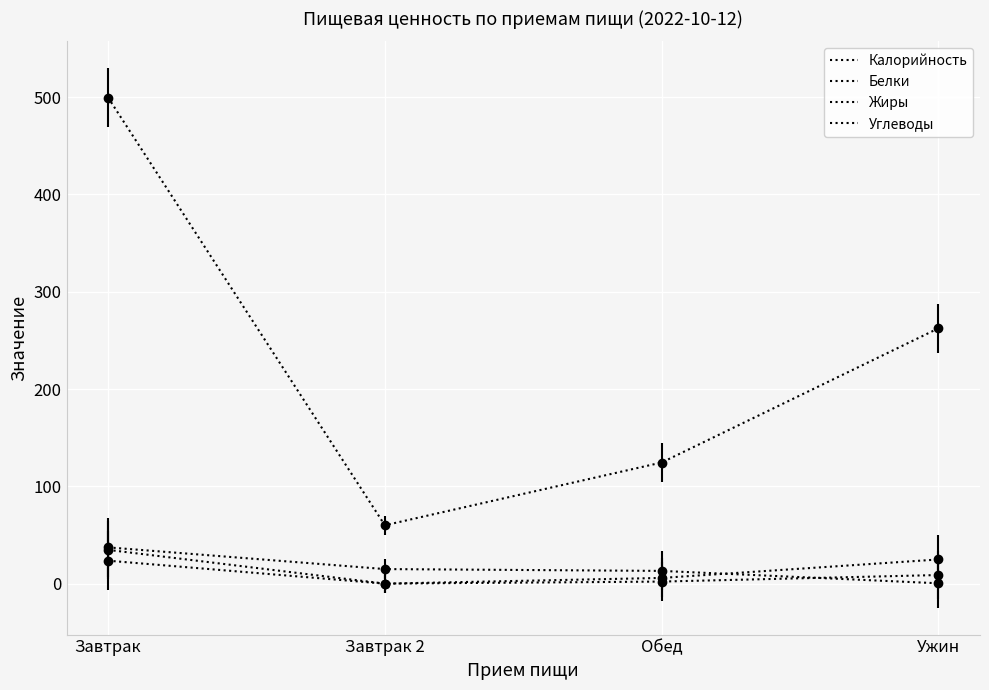

Does the chart display data point markers on the line(s)?

No